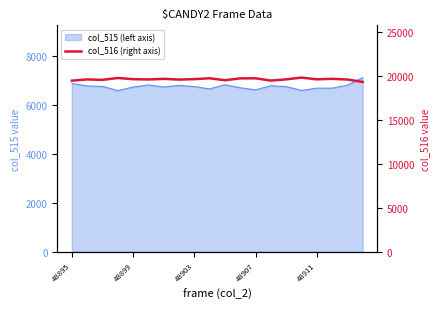

What is the average value?

19622